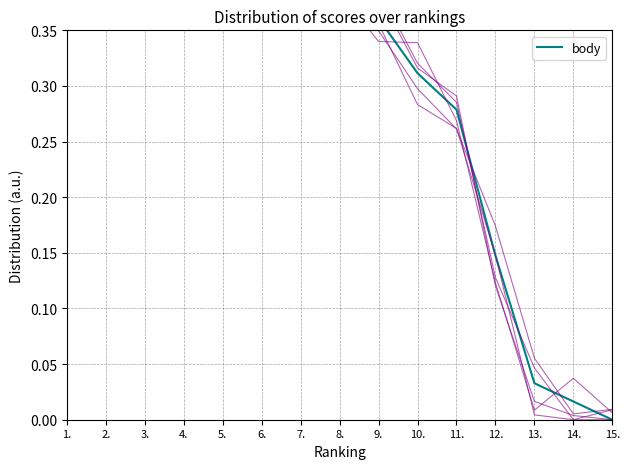

The chart shows a value of 0.2 at 2.. True or false?

False